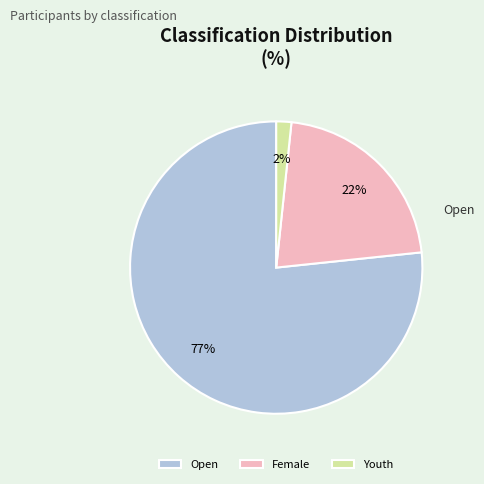

To the nearest percent, what is the combined percentage of Female and Open?

98%